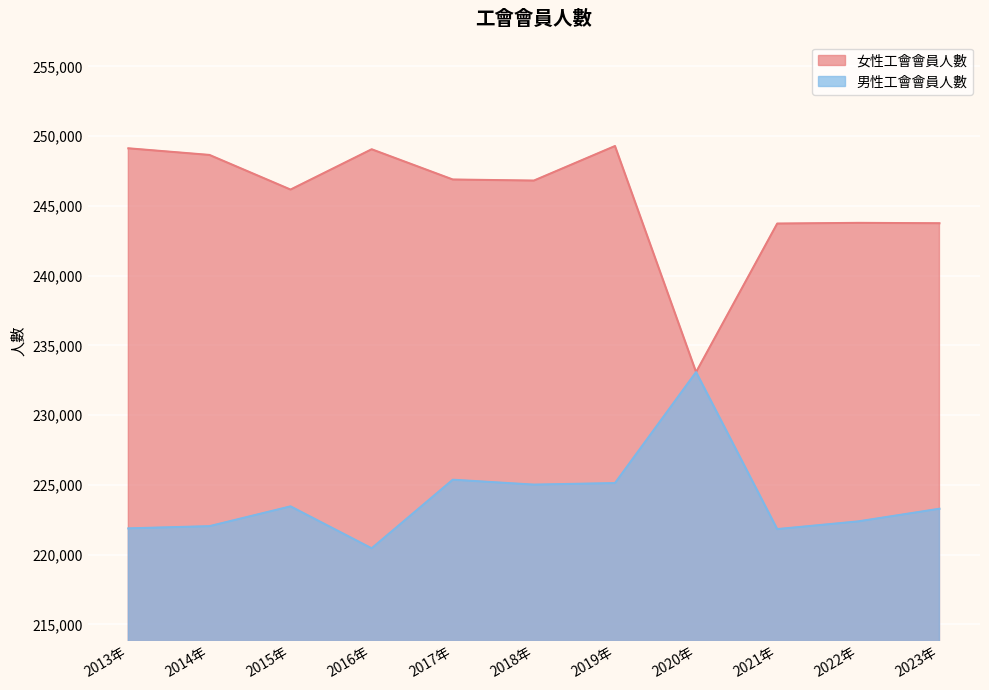

How many times do 女性工會會員人數 and 男性工會會員人數 cross each other?

2